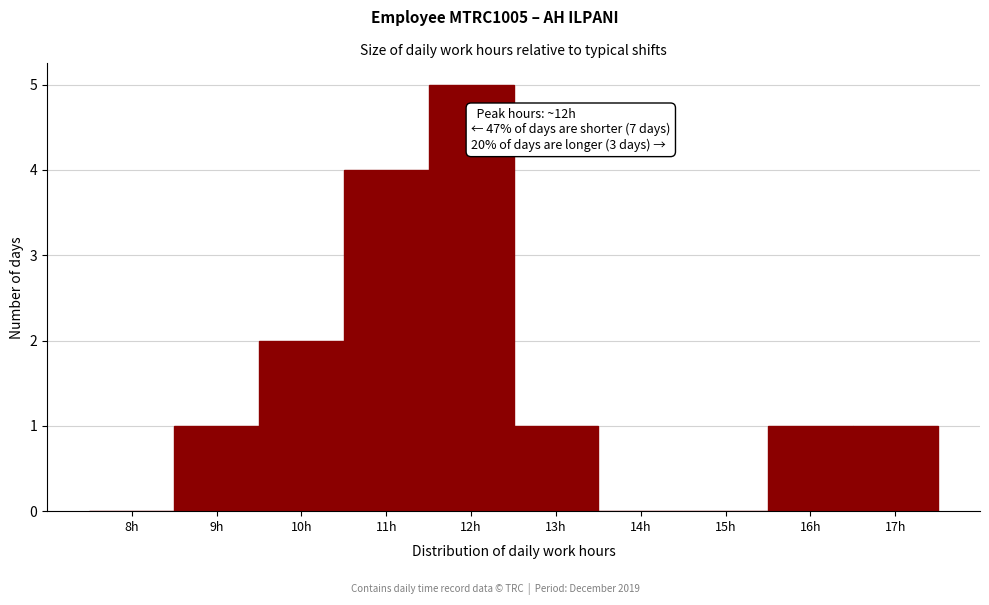

Reading left to right, list all the values displayed in this chart.

8h=0	9h=1	10h=2	11h=4	12h=5	13h=1	14h=0	15h=0	16h=1	17h=1